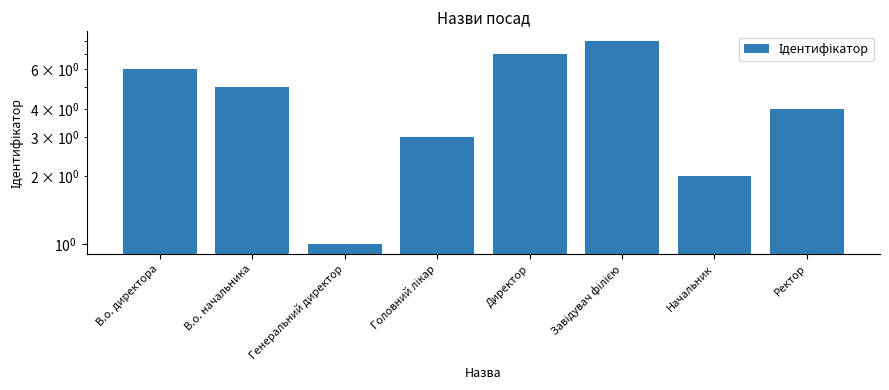

What is the approximate value at Ректор?

4